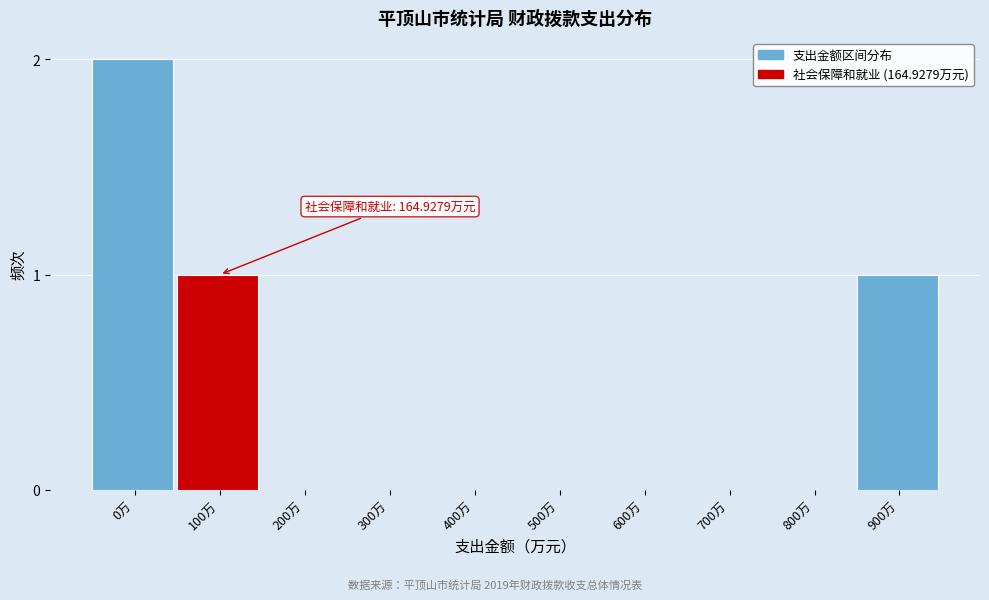

Reading left to right, list all the values displayed in this chart.

0万=2	100万=1	200万=0	300万=0	400万=0	500万=0	600万=0	700万=0	800万=0	900万=1